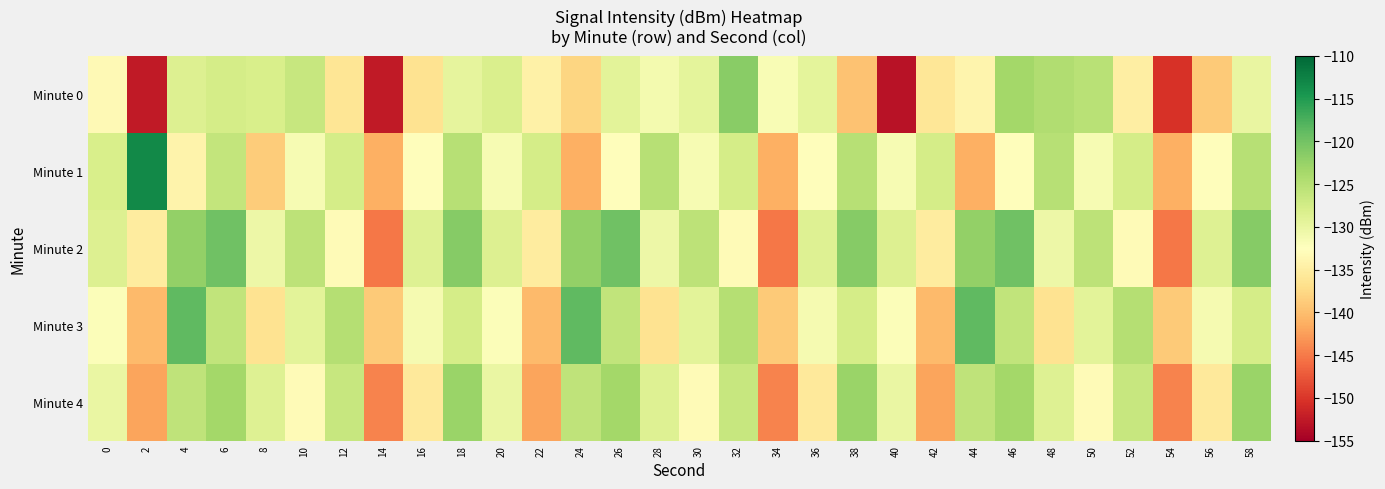

Which series has the widest spread of values?

Minute 0